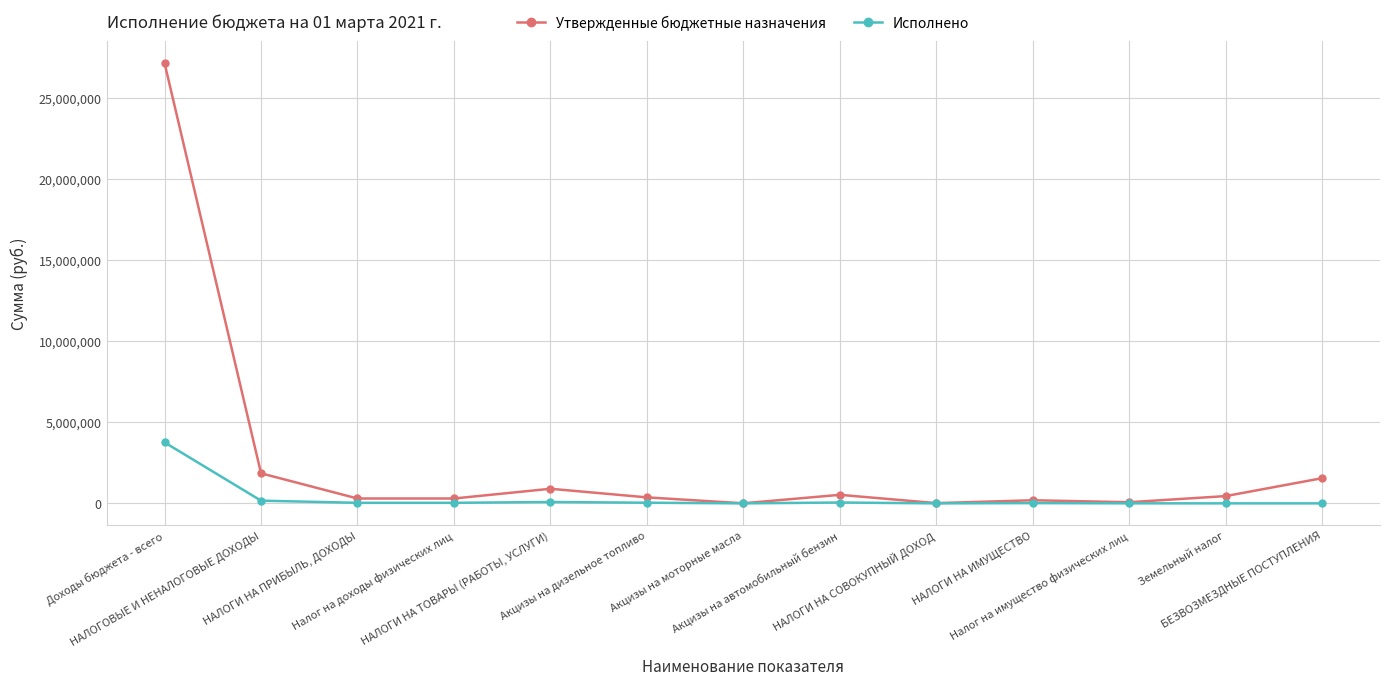

Count the number of categories in the chart.

13